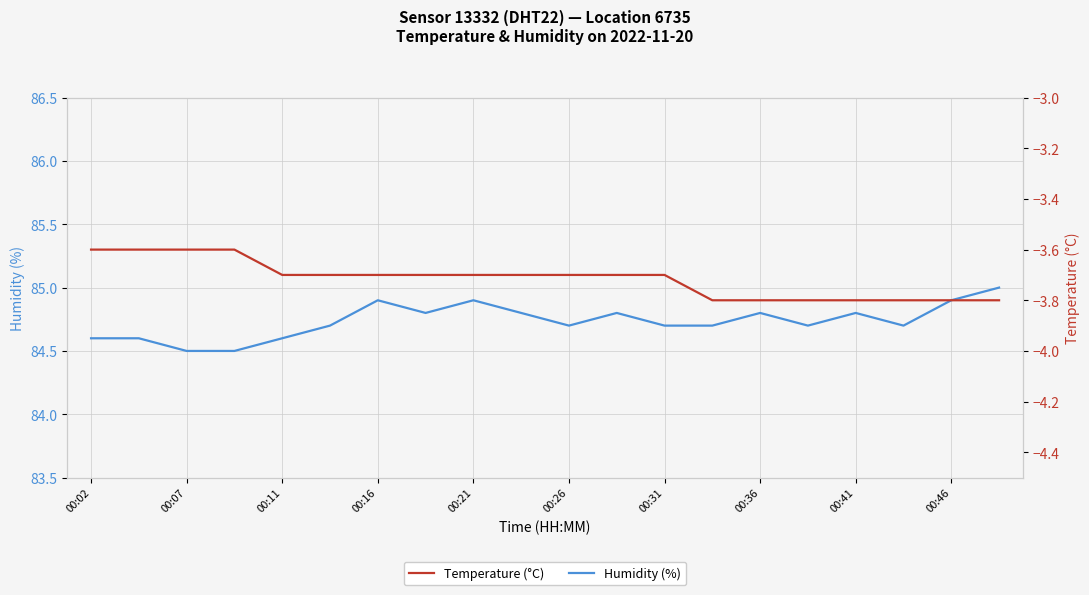

The Temperature (°C) series shows -3.8 at 15. True or false?

True